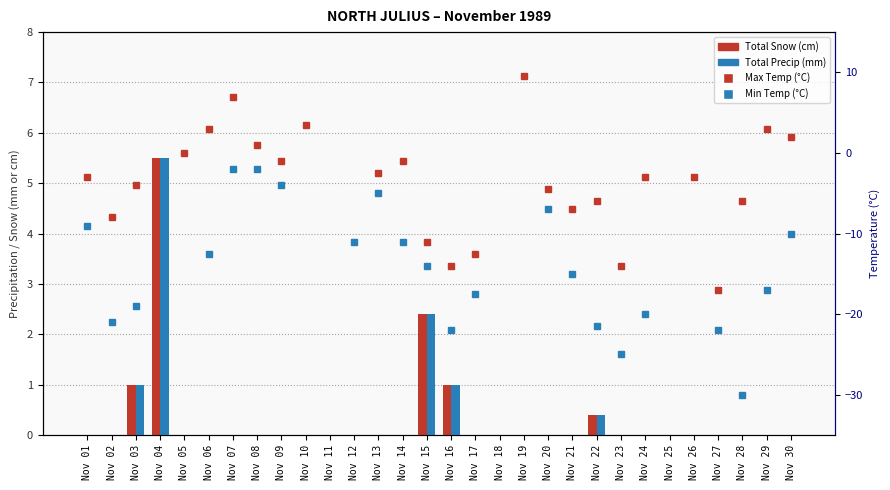

Count the number of data series in this chart.

4